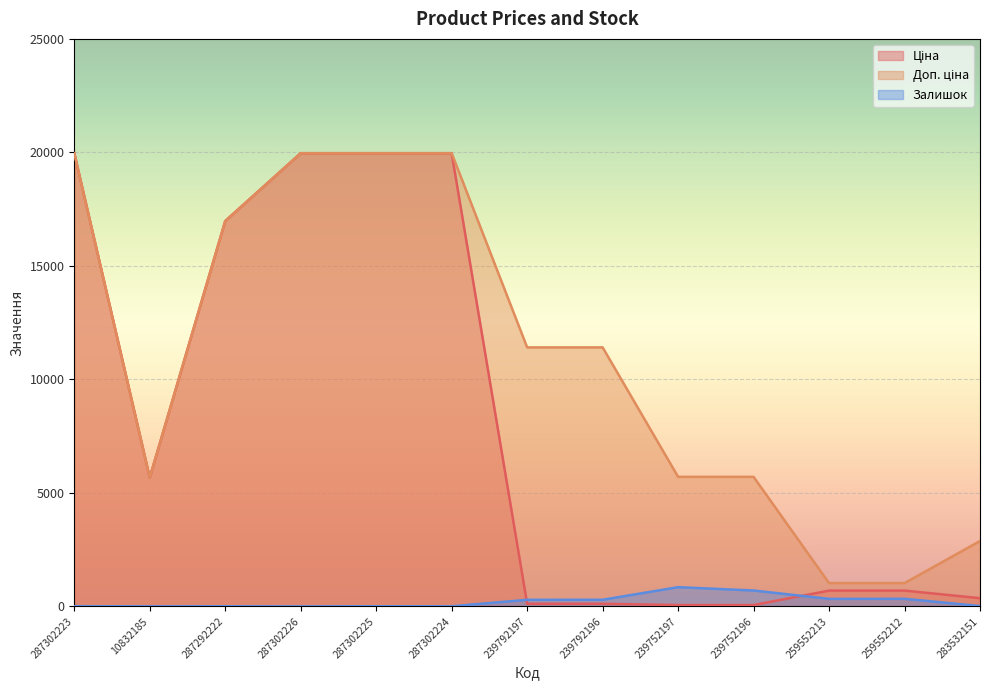

How many interior local valleys does the Доп. ціна series have?

1